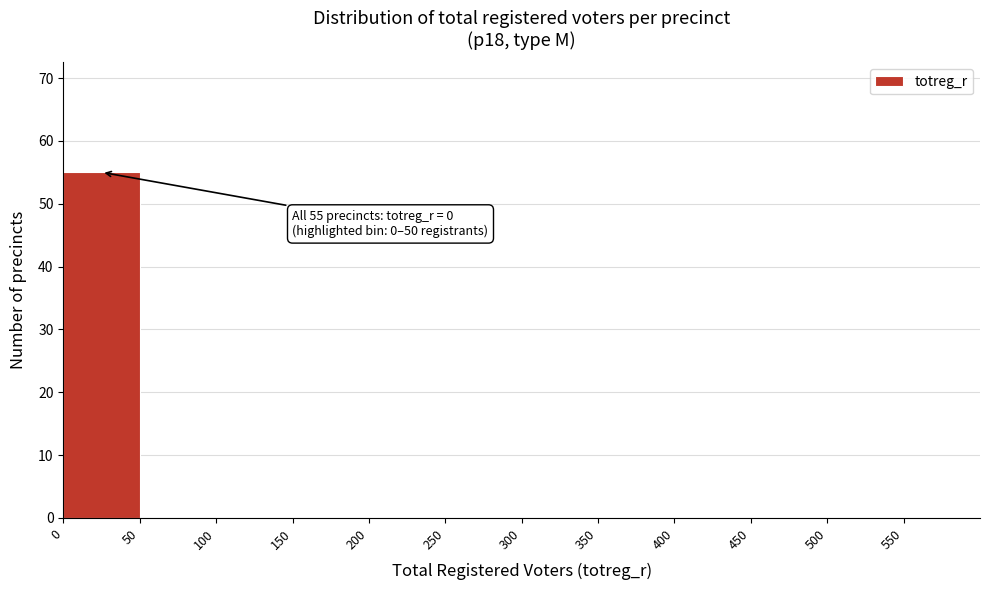

Which range on the x-axis has the tallest bar?

0 to 50